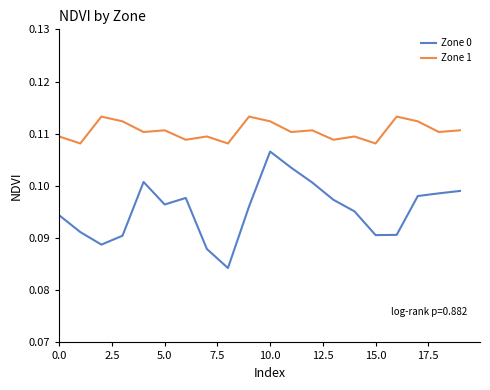

True or false: Zone 1 and Zone 0 cross at least once.

False